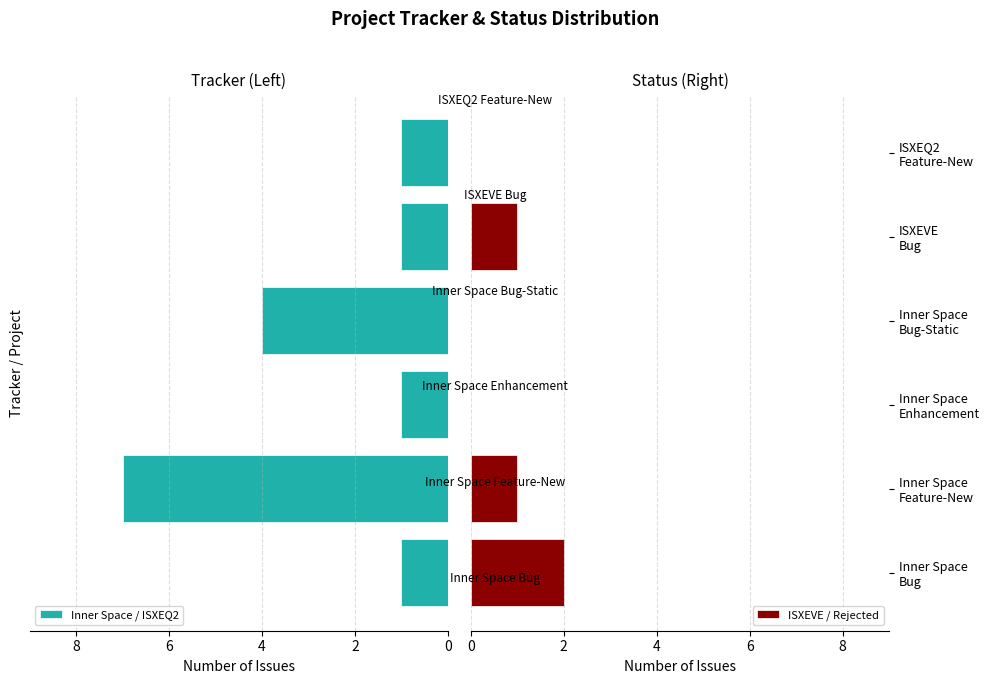

What is the difference between the maximum and minimum values in the Inner Space / ISXEQ2 series?

6